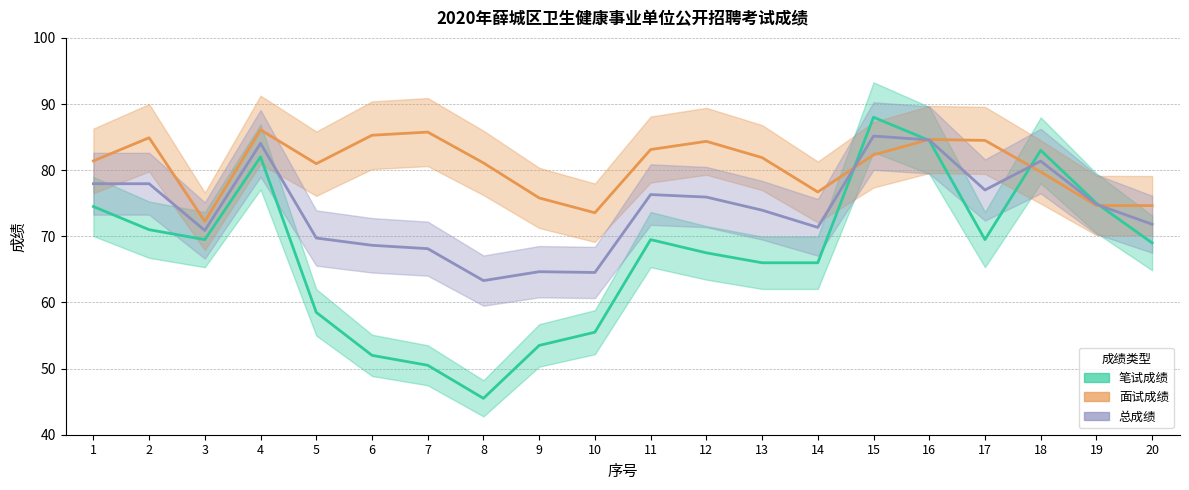

At which category does 笔试成绩 reach its first local valley?

3